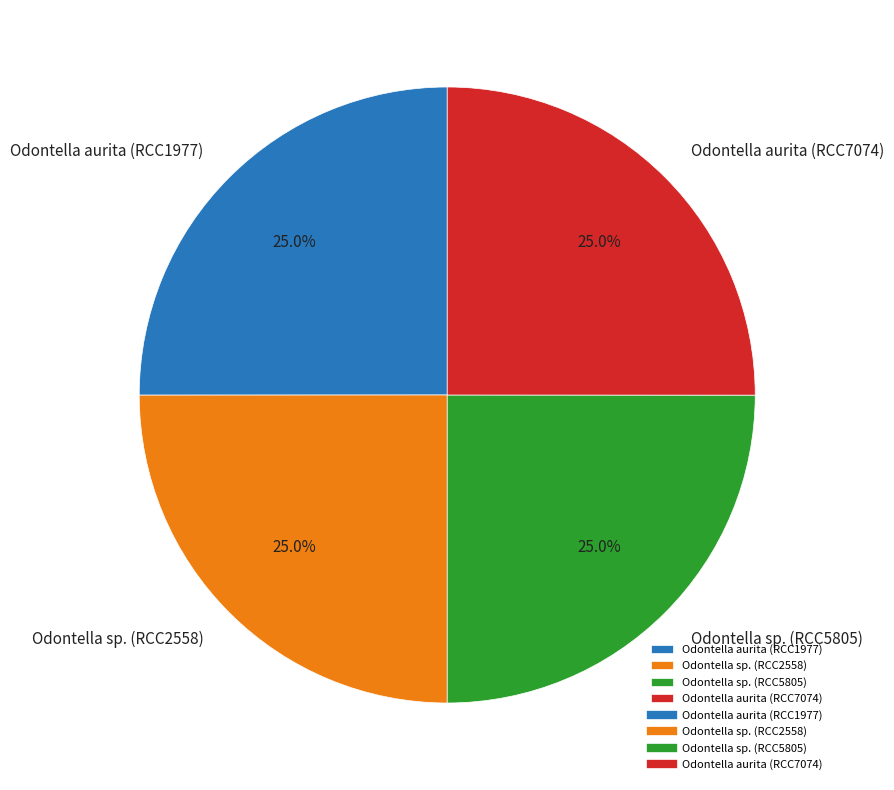

How many slices are in this pie chart?

4